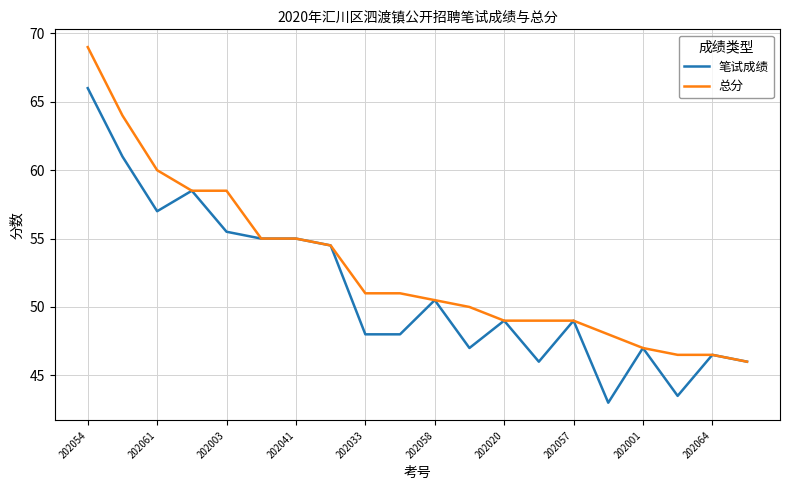

What is the maximum value shown in the chart?

69.0